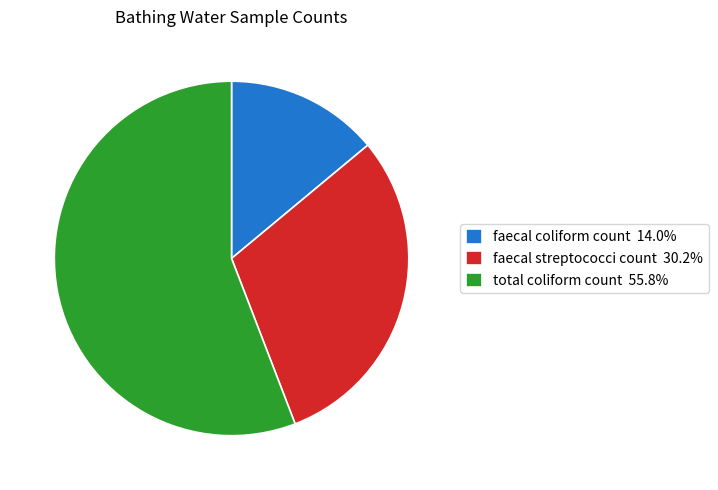

Does total coliform count account for over 50% of the chart?

Yes